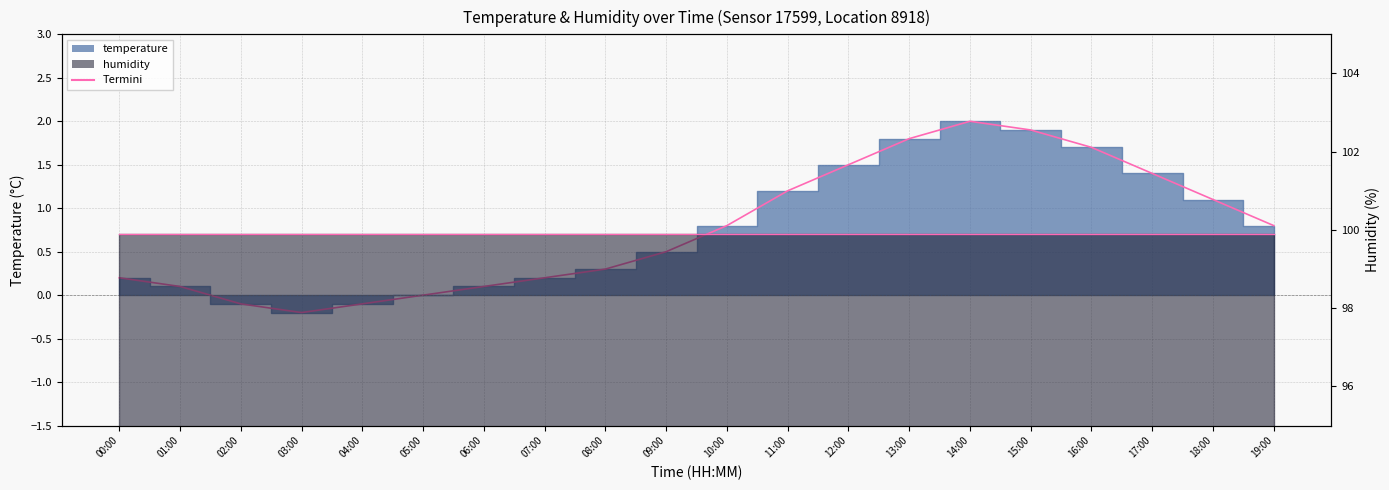

Rank the categories by value from lowest to highest.

03:00, 02:00, 04:00, 05:00, 01:00, 06:00, 00:00, 07:00, 08:00, 09:00, 10:00, 19:00, 18:00, 11:00, 17:00, 12:00, 16:00, 13:00, 15:00, 14:00